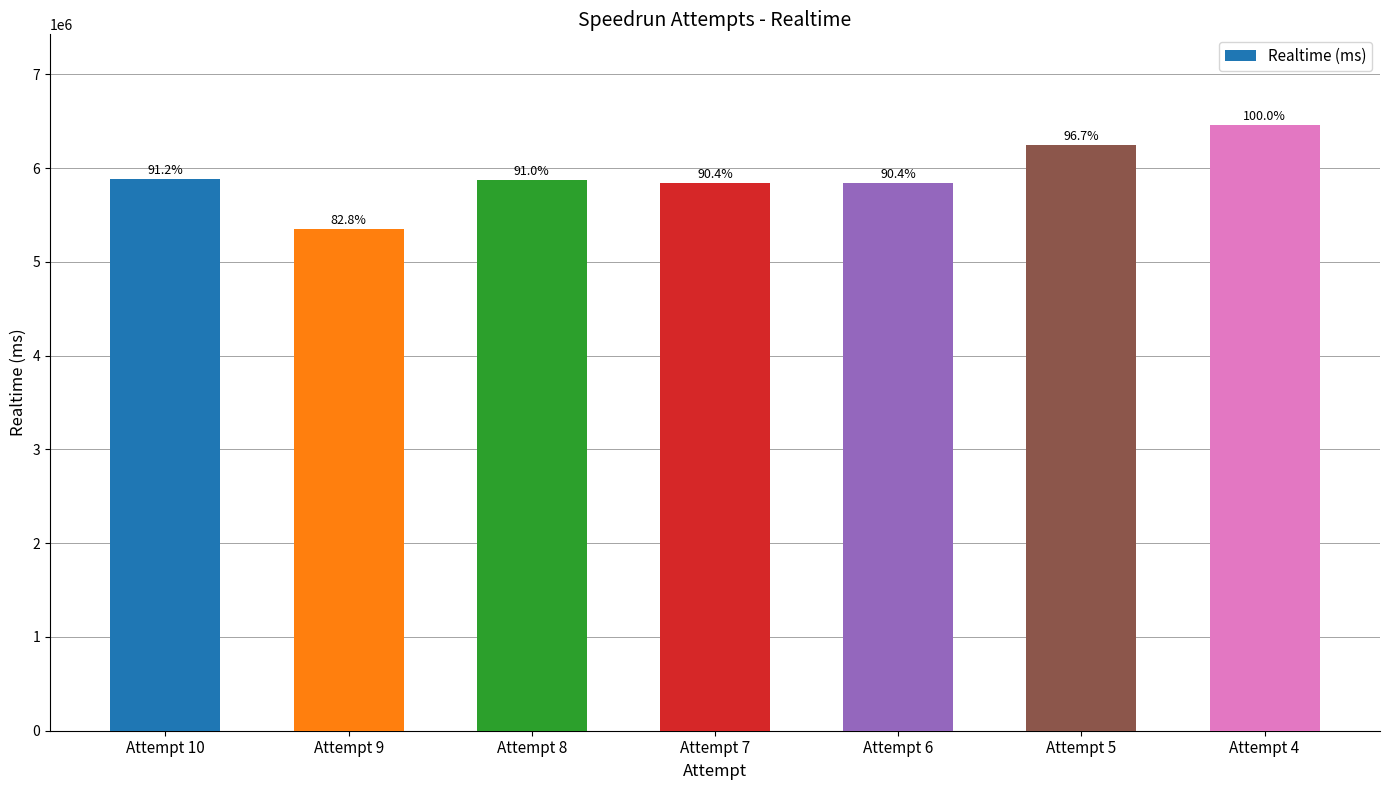

At which label does the data first exceed 5874020?

Attempt 10